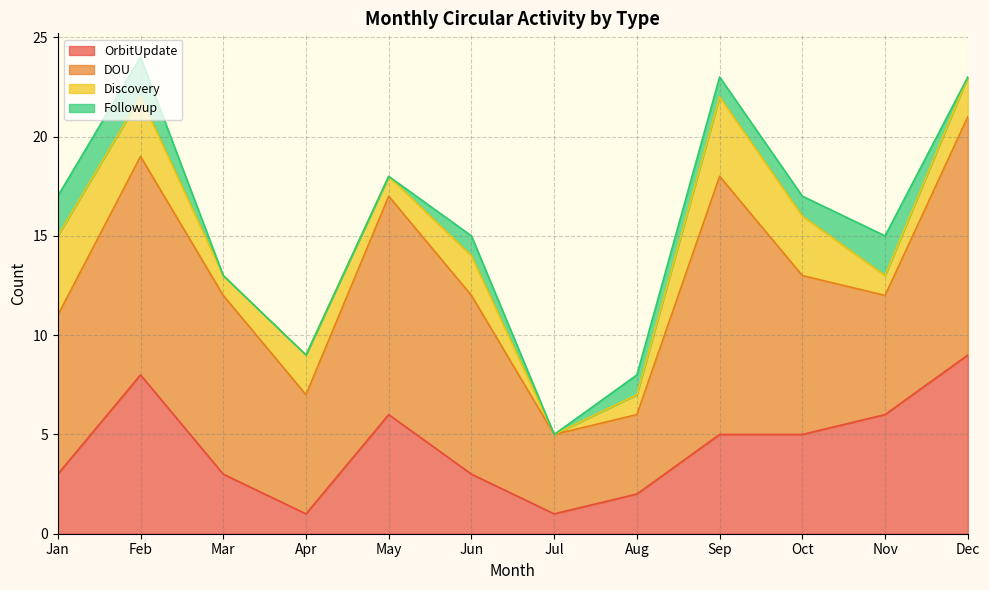

What is the maximum value shown in the chart?

13